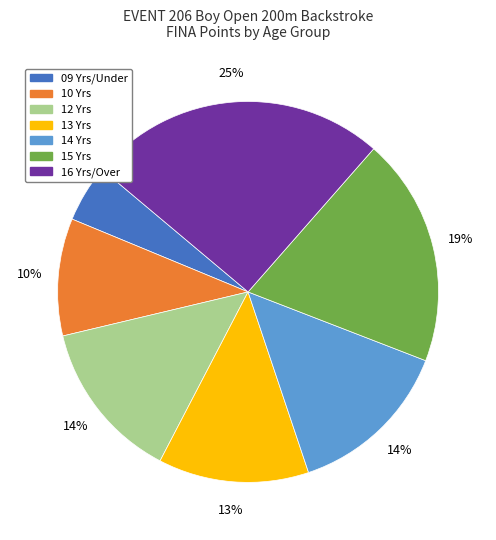

Which slice is the largest?

16 Yrs/Over